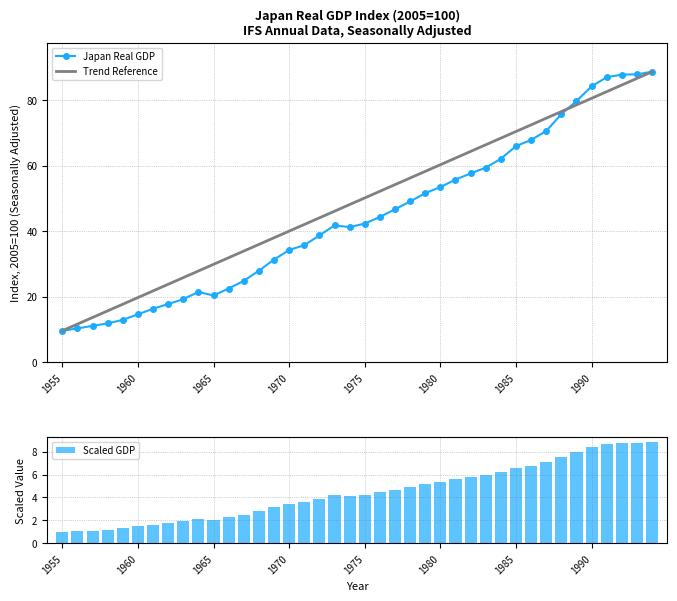

The value of Trend Reference at 1990 is 105.6. True or false?

False